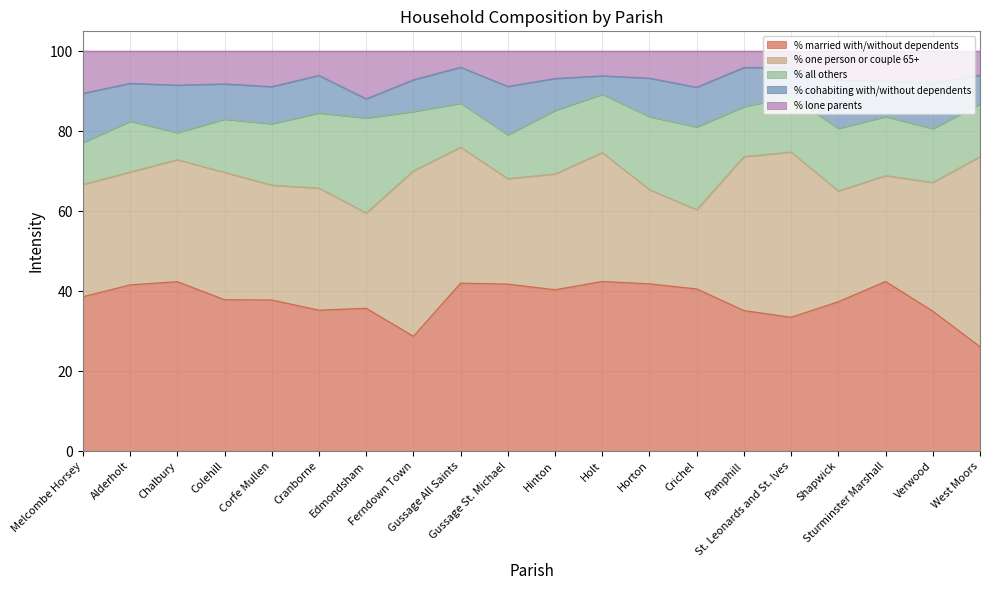

Does the chart display data point markers on the line(s)?

No